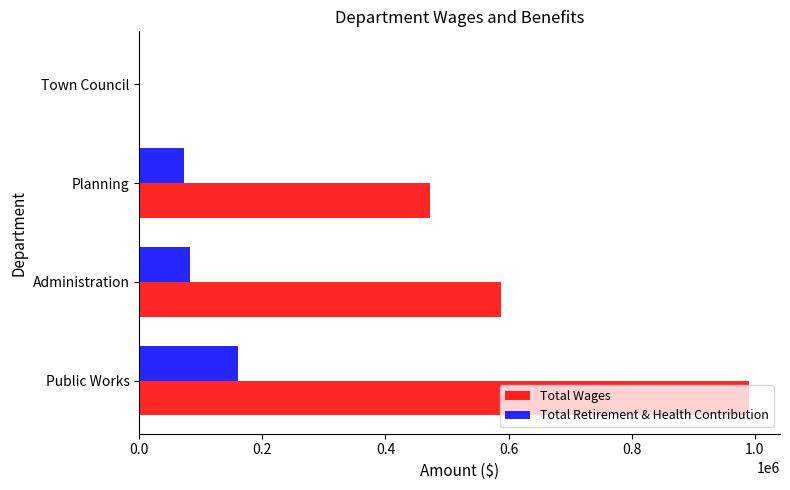

At which category is the sum across all series the highest?

Public Works